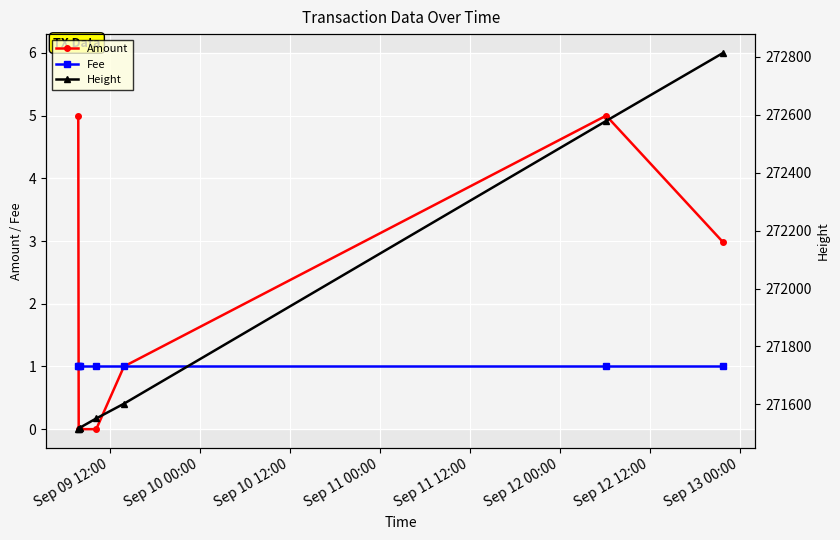

True or false: Fee and Height cross at least once.

False